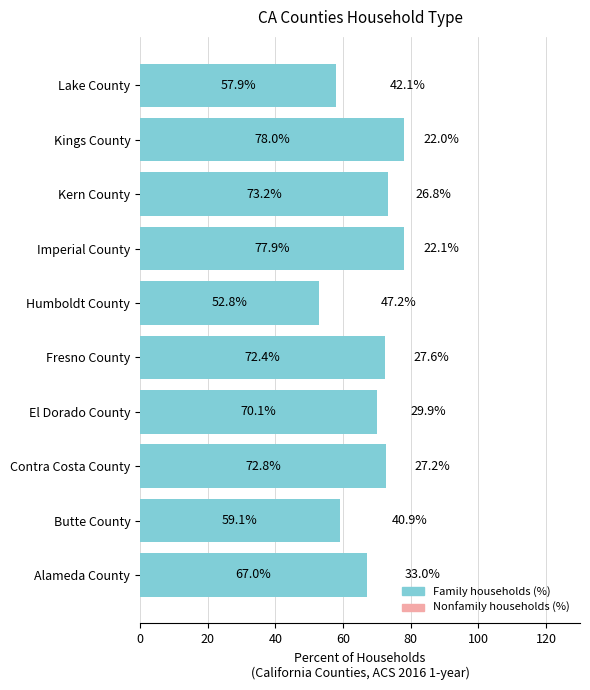

What is the difference between the highest and lowest values at Alameda County?

34.0